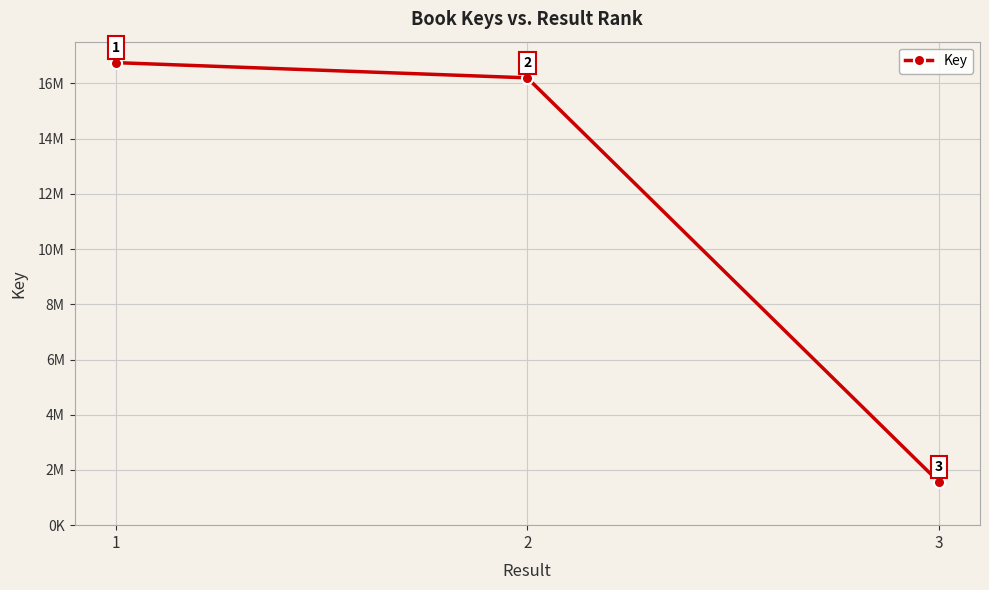

Does the chart have visible grid lines?

Yes